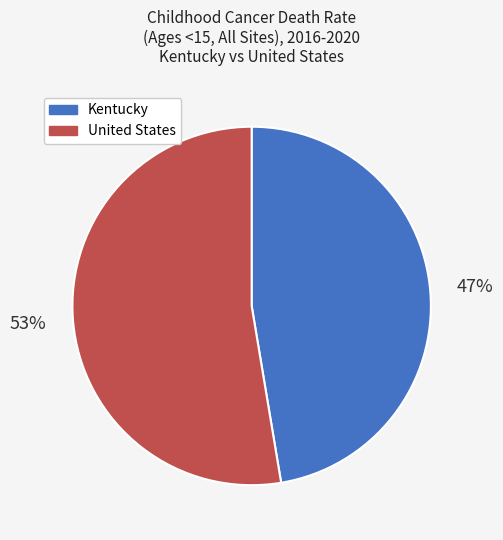

How many segments does this pie chart have?

2